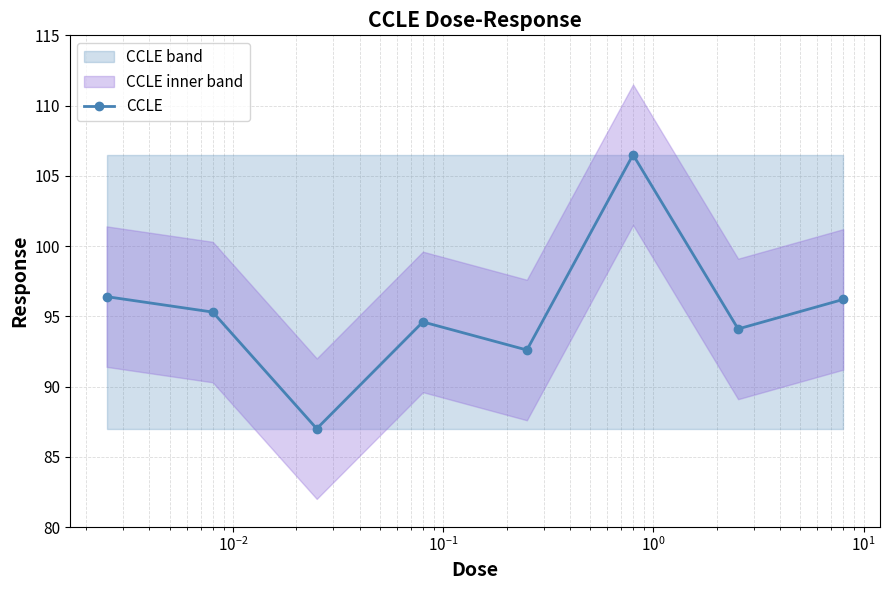

What is the minimum value for CCLE?

87.0